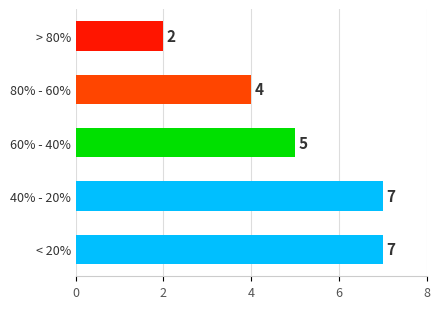

What is the average value?

5